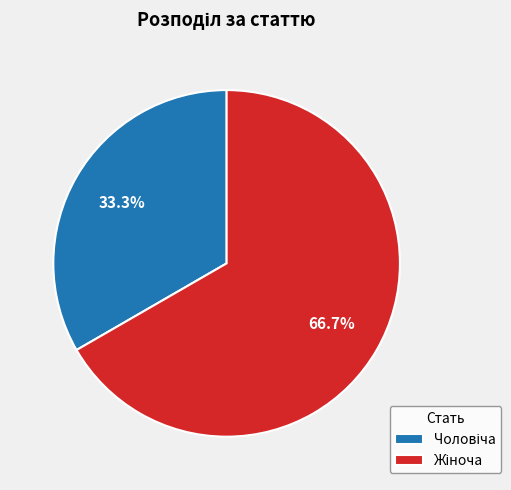

Is there any slice that represents more than half of the pie?

Yes